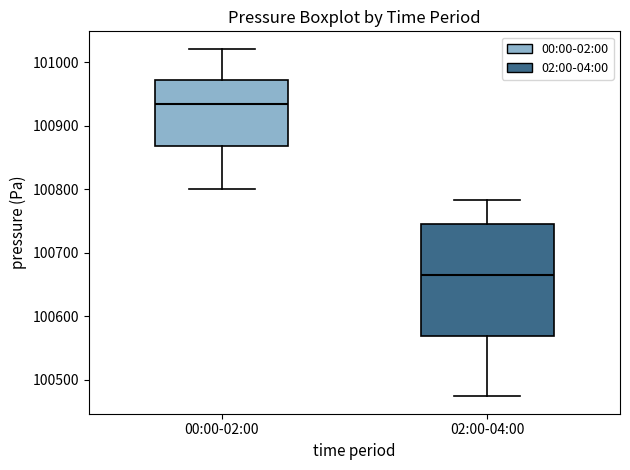

Reading left to right, transcribe this box plot: for each box, give where its median line is, the range the box spans, and where its two whiskers end, as read against the y-axis. The values are not printed on the chart, so give them approximately, as read against the axis.

00:00-02:00: median 100930, box 100870 to 100970, whiskers 100800 to 101020
02:00-04:00: median 100670, box 100570 to 100750, whiskers 100470 to 100780